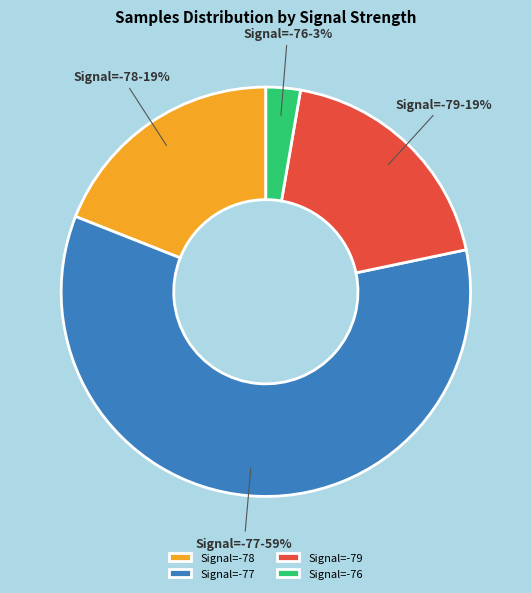

Is there any slice that represents more than half of the pie?

Yes